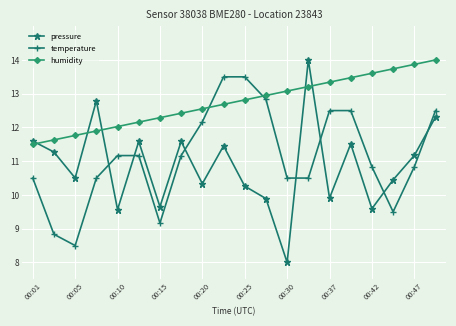

What are all the series names shown in the legend?

pressure, temperature, humidity